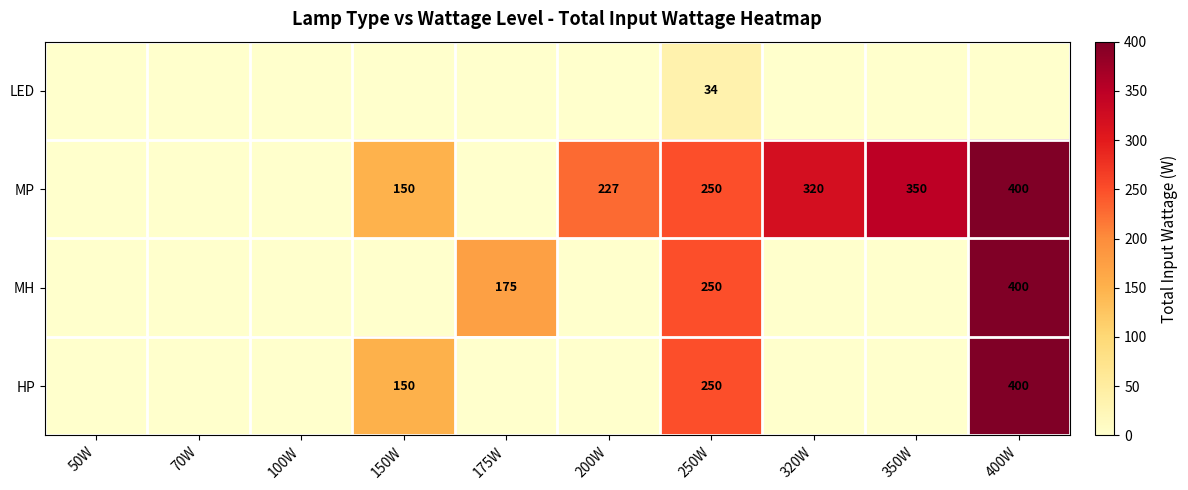

Between 250W and 400W, which is larger?

250W